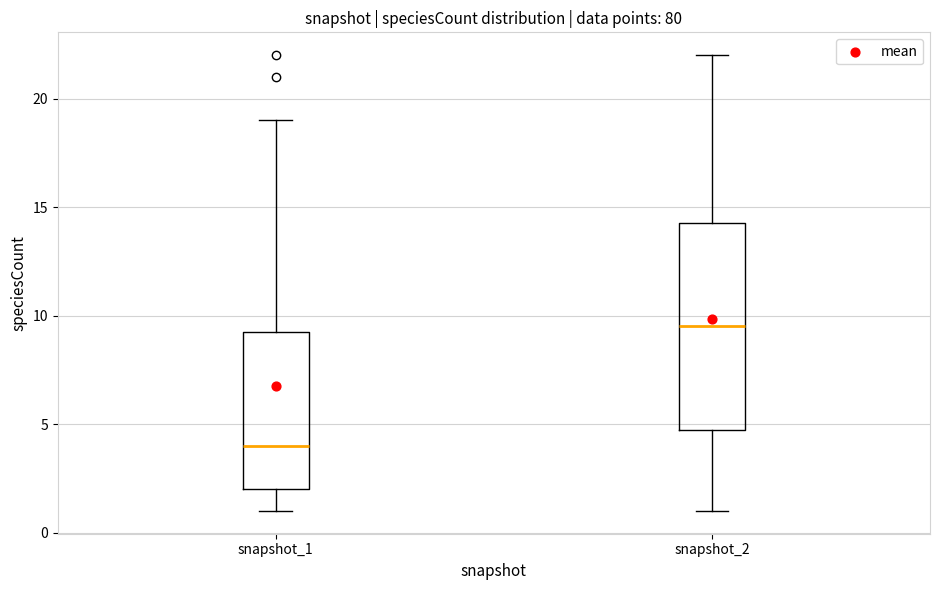

Which box's median line is the lowest?

snapshot_1